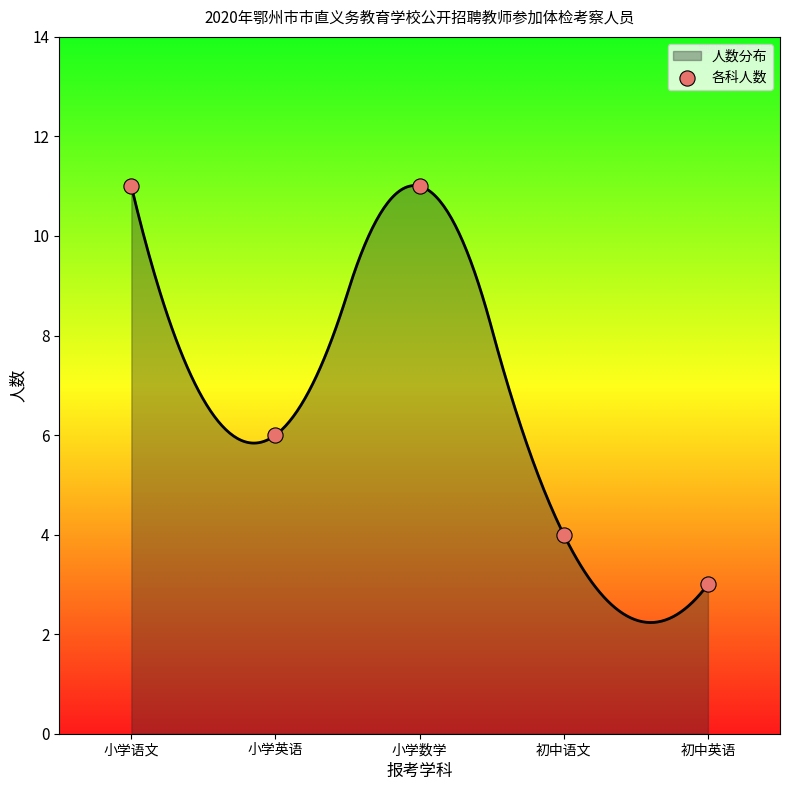

Which has a higher value, 初中语文 or 小学语文?

小学语文